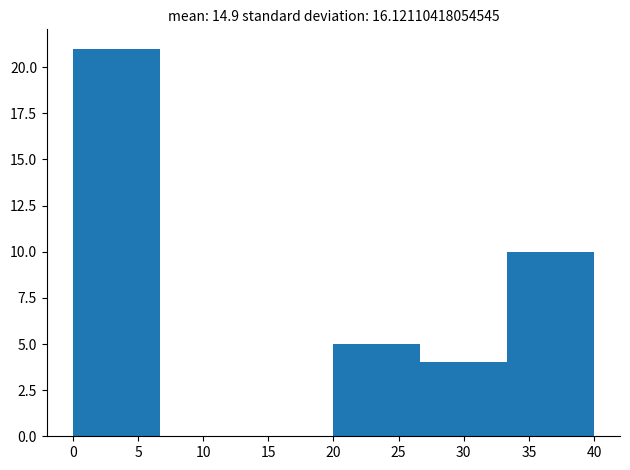

Reading left to right, transcribe this chart: for each bar, give the range it covers on the x-axis and its height. Neither the bar edges nor the heights are printed on the chart, so give them approximately, as read against the axes.

0.0 to 6.5: 21
6.5 to 13.5: 0
13.5 to 20.0: 0
20.0 to 26.5: 5
26.5 to 33.5: 4
33.5 to 40.0: 10